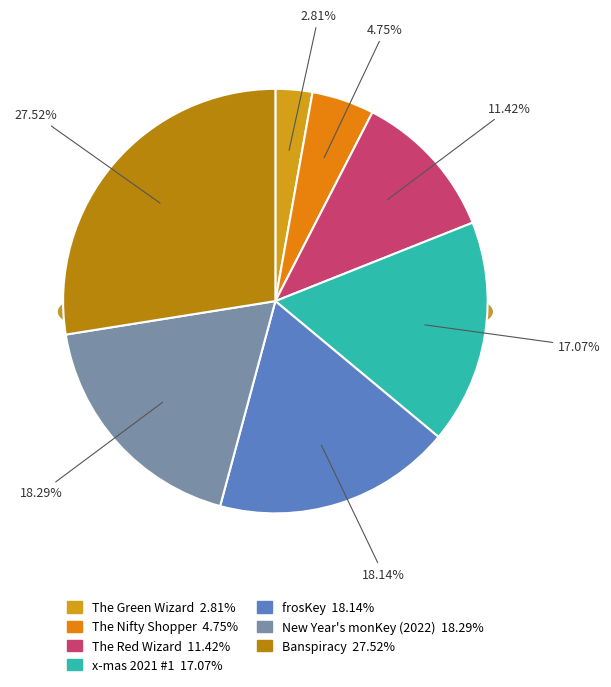

True or false: Banspiracy accounts for 28% of the total.

True